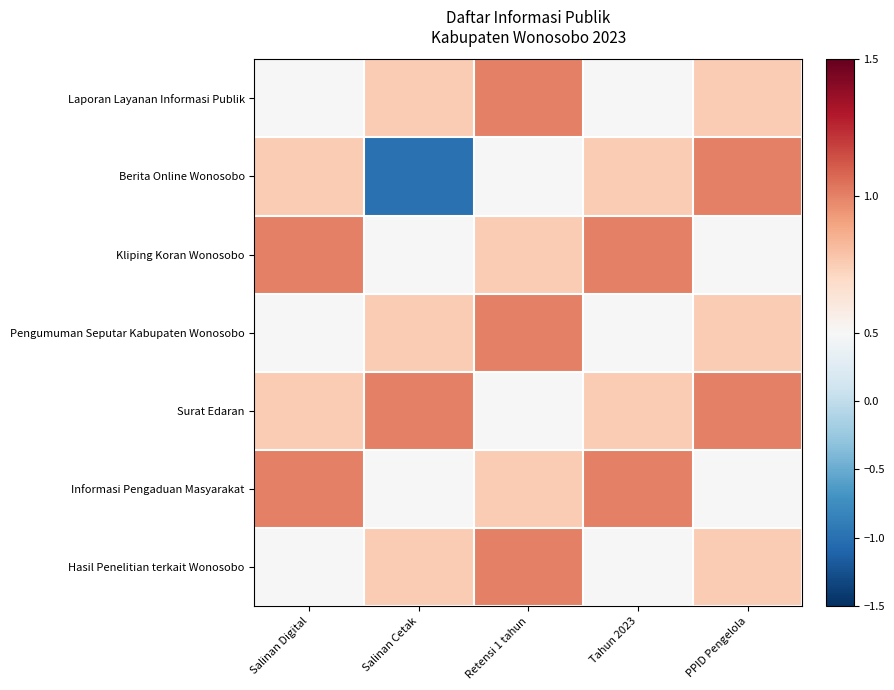

Which series has the widest spread of values?

Berita Online Wonosobo